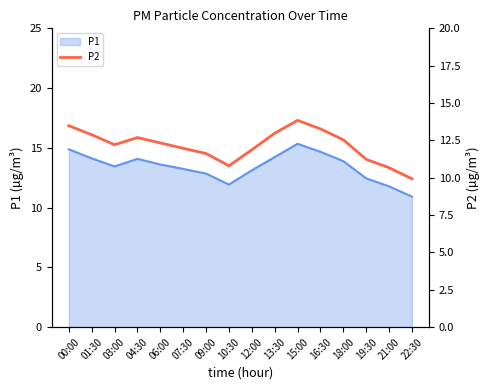

Approximately how many times larger is the value at 18:00 compared to 12:00?

1.1